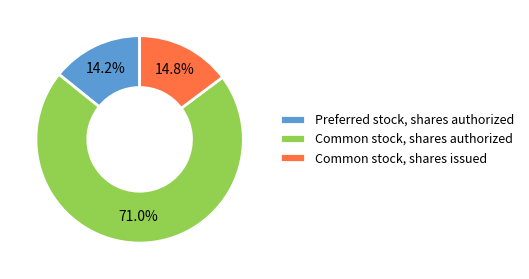

Is the sum of Common stock, shares issued and Preferred stock, shares authorized greater than half?

No